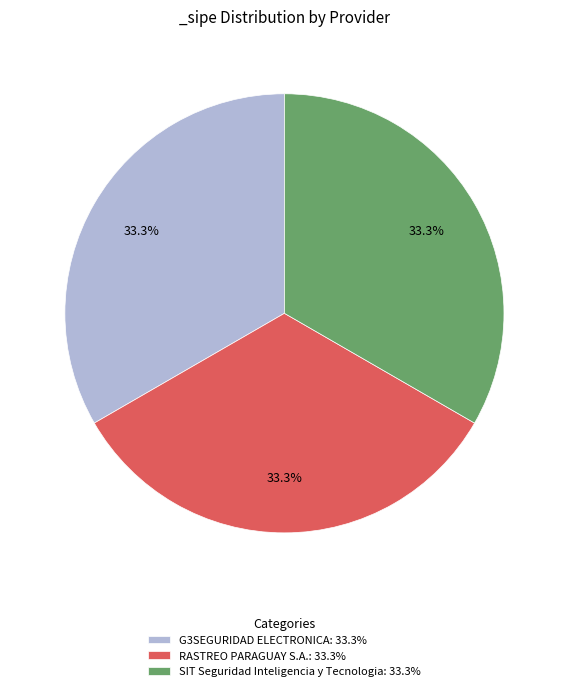

How many slices are in this pie chart?

3